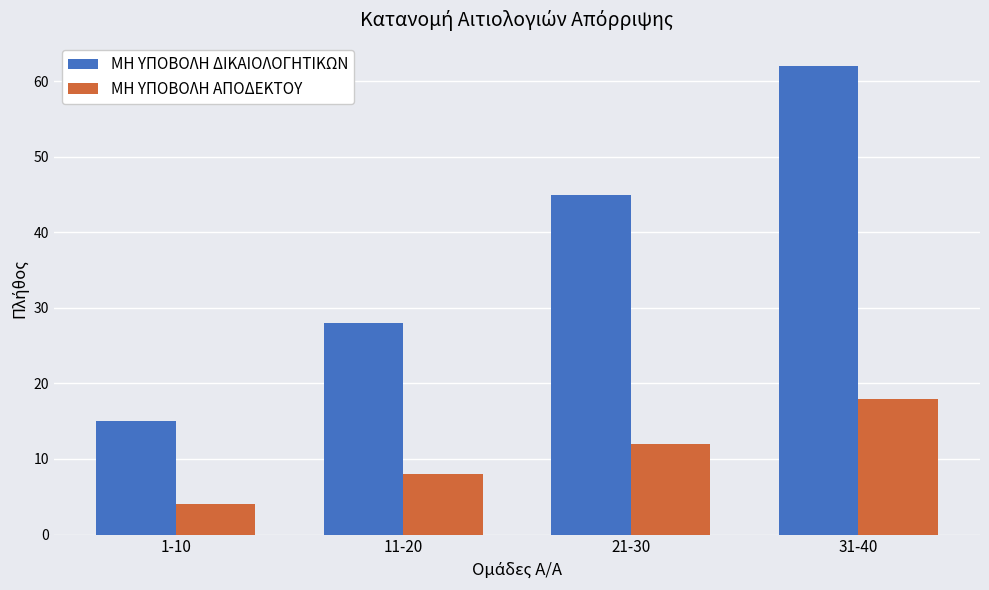

The ΜΗ ΥΠΟΒΟΛΗ ΑΠΟΔΕΚΤΟΥ series shows 8 at 11-20. True or false?

True